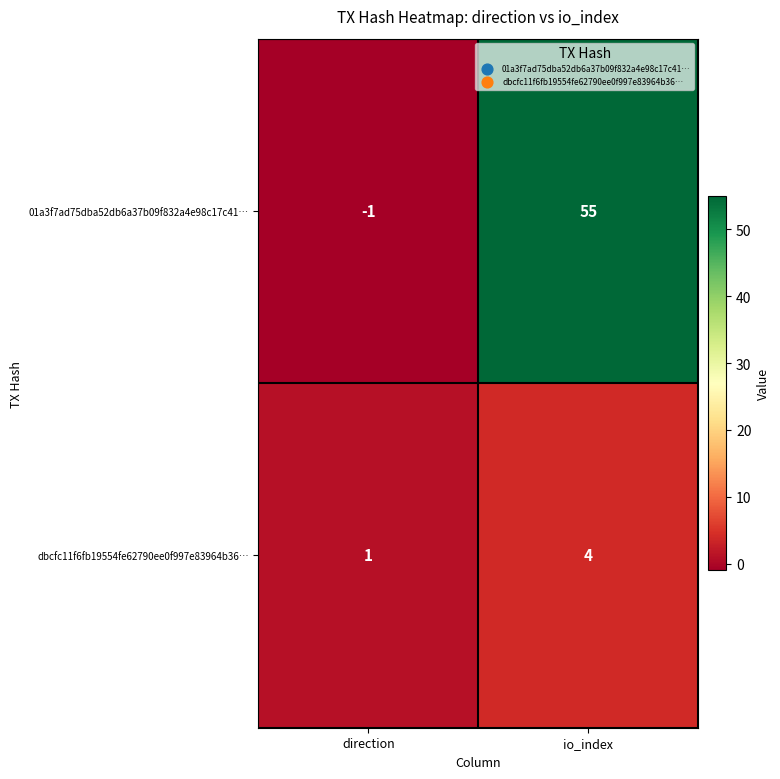

Rank the series at io_index from highest to lowest value.

01a3f7ad75dba52db6a37b09f832a4e98c17c41…, dbcfc11f6fb19554fe62790ee0f997e83964b36…